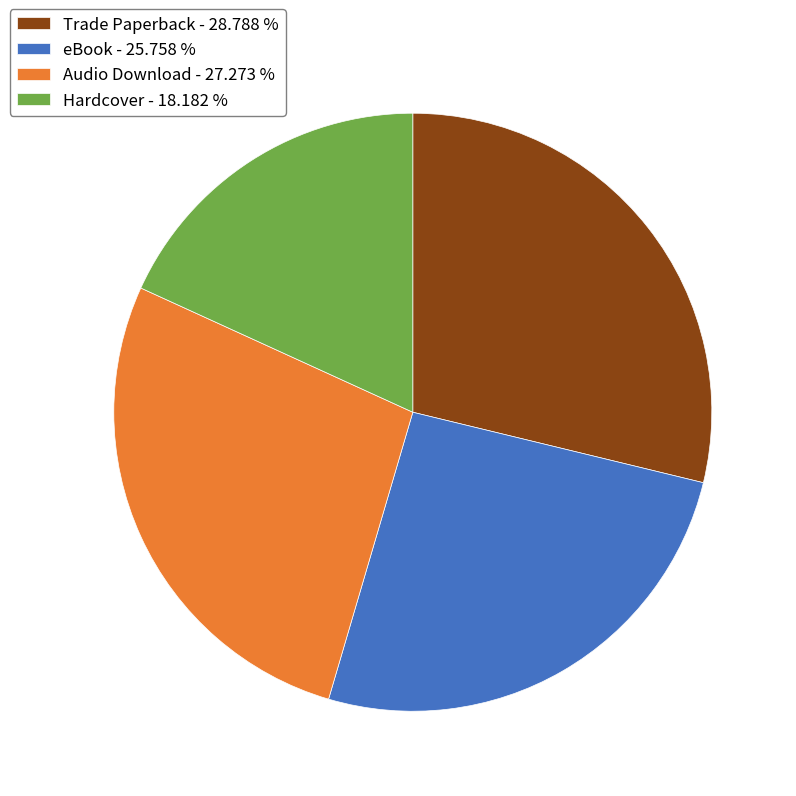

Between eBook - 25.758 % and Hardcover - 18.182 %, which is larger?

eBook - 25.758 %